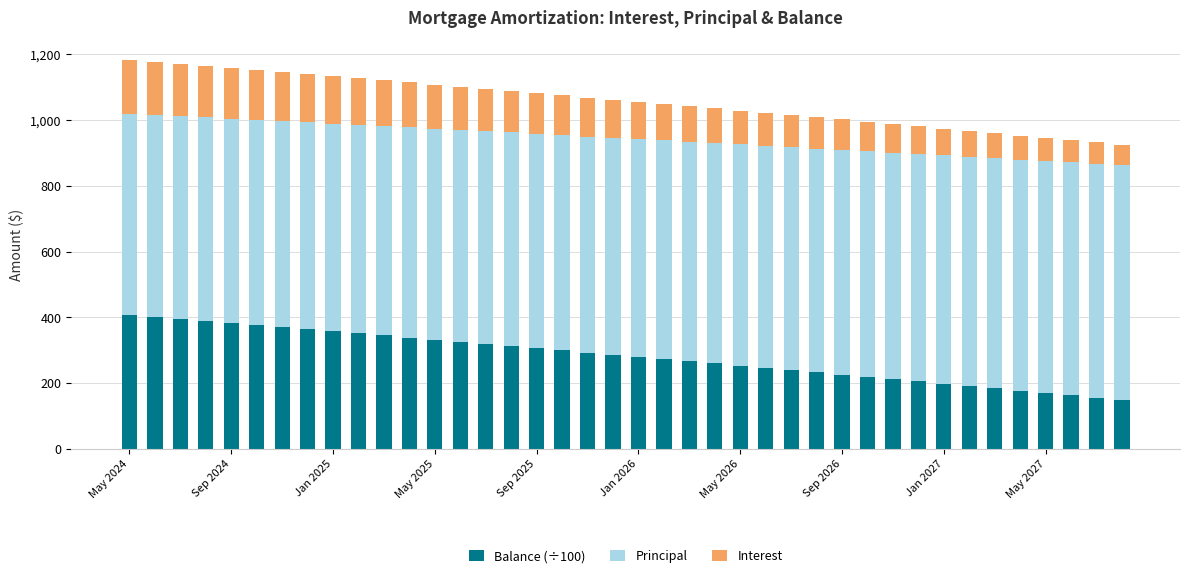

What is the minimum value for Balance (÷100)?

148.9